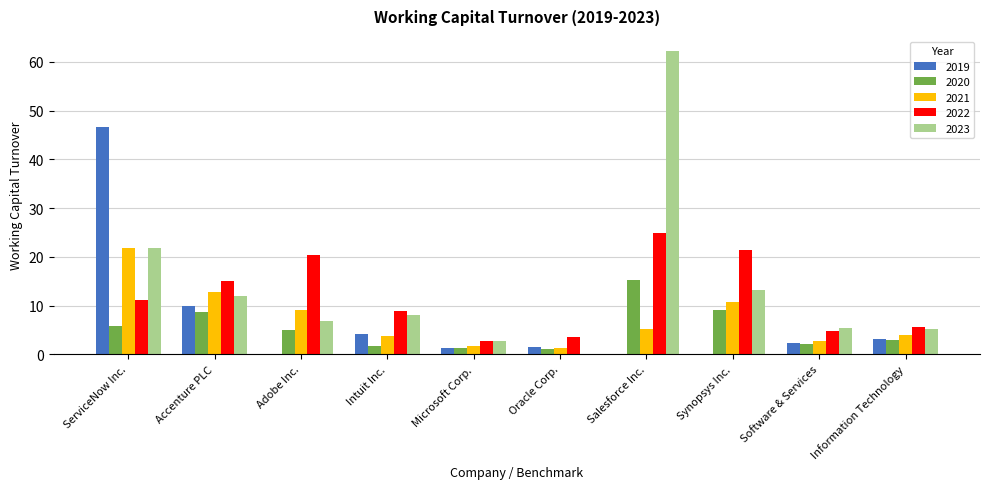

What is the total value across all series at Microsoft Corp.?

9.6